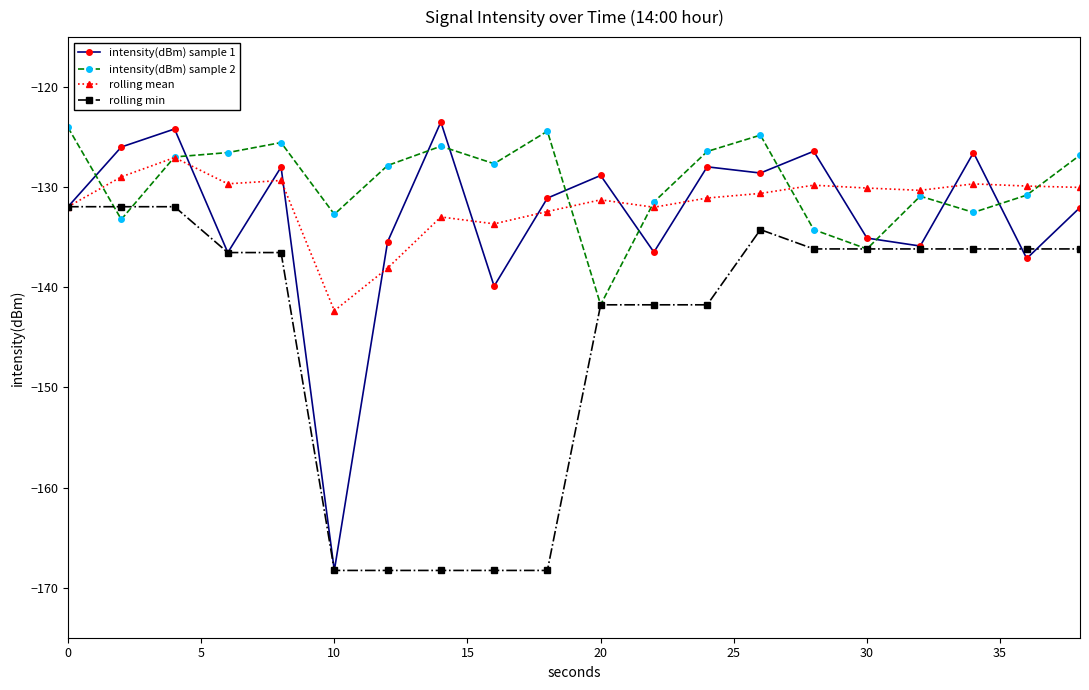

Which series ends up on top after the final intersection of intensity(dBm) sample 2 and rolling mean?

intensity(dBm) sample 2